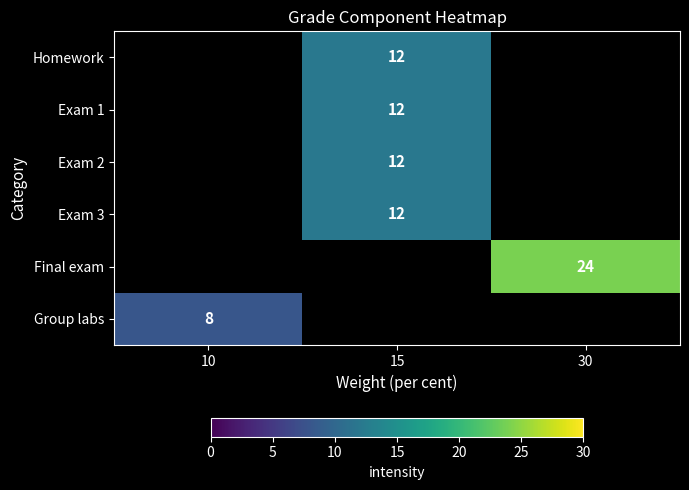

The Exam 2 series shows 12 at 15. True or false?

True